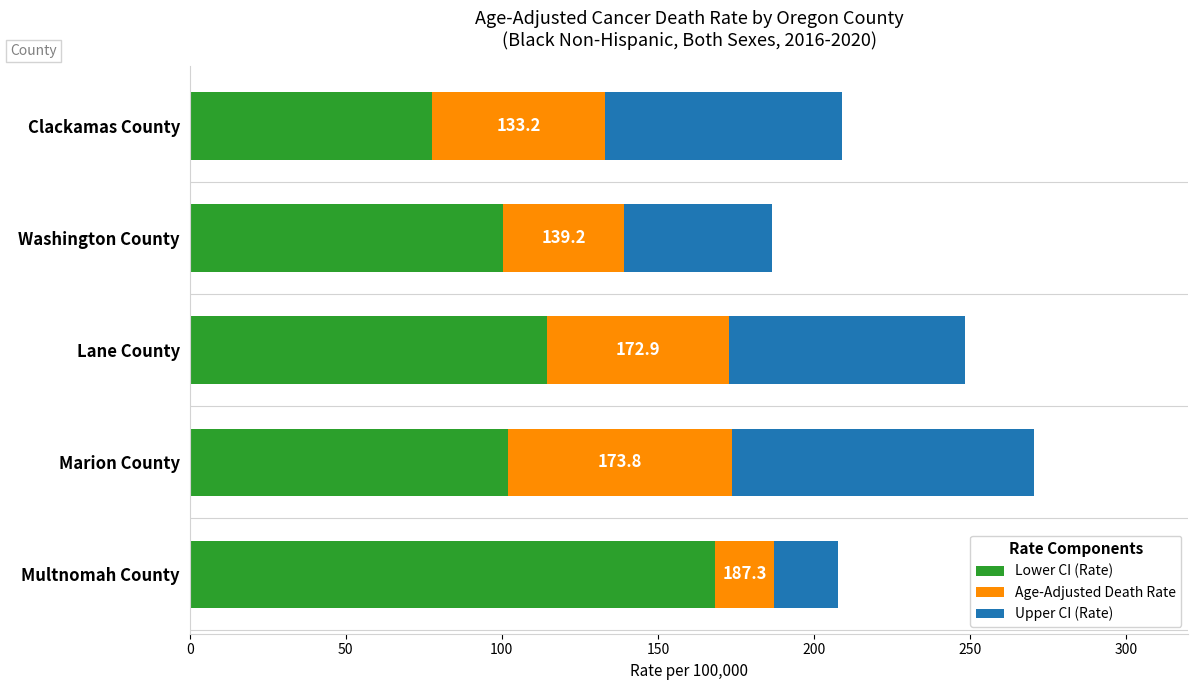

The Lower CI (Rate) series shows 100.3 at Washington County. True or false?

True